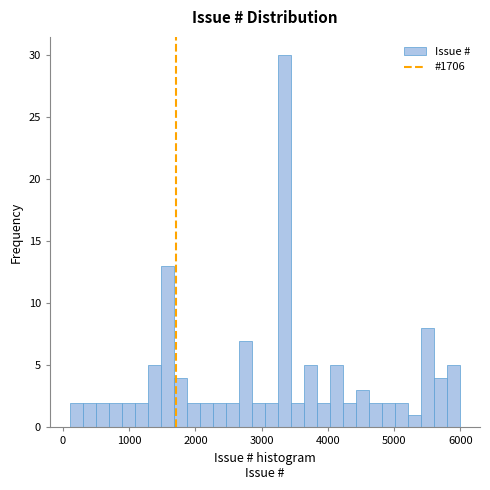

Around what value on the x-axis is the tallest bar? Give the approximate position of its centre, as read against the axis.

3300